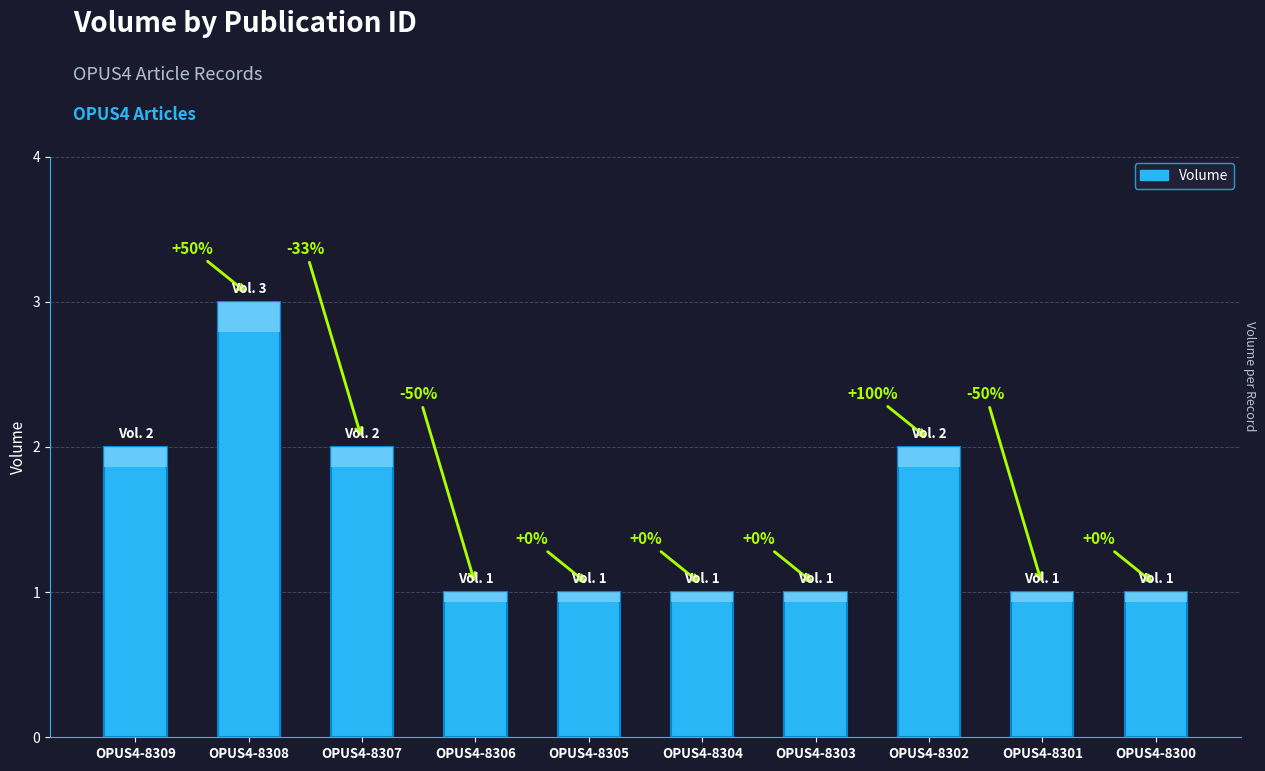

Count the values in the range 1 to 2.

9